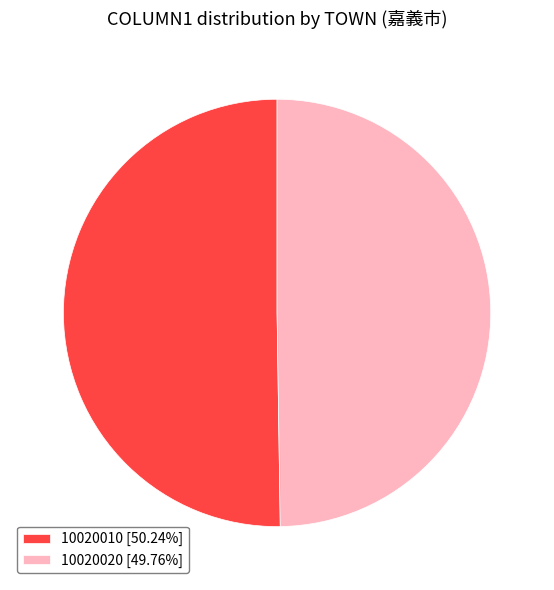

The 10020010 slice represents 50% of the pie. True or false?

True